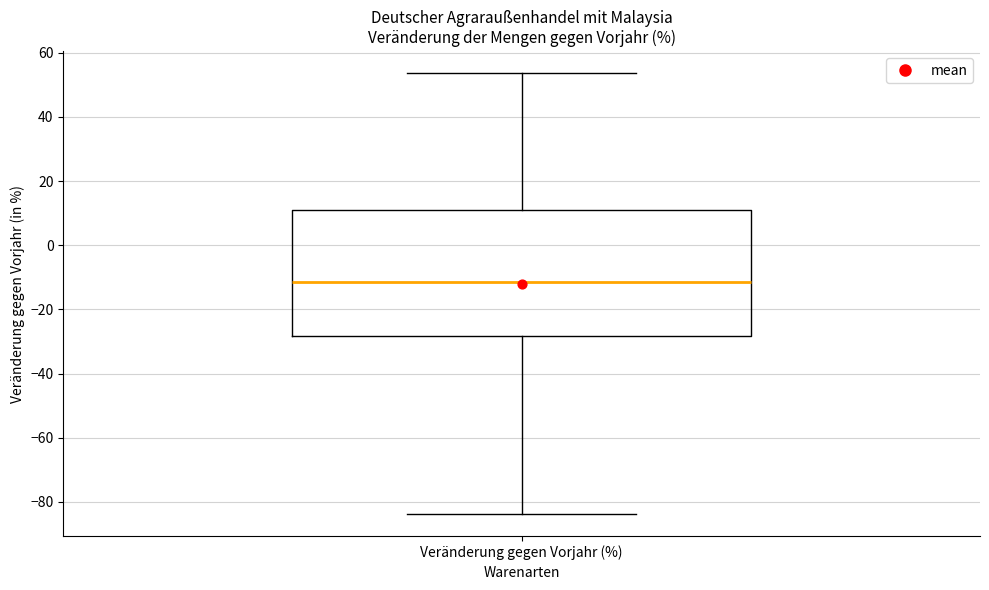

Read this box plot against the y-axis: the position of the median line, the range covered by the box, and the ends of both whiskers. The values are not printed on the chart, so give them approximately, as read against the axis.

median -12, box -28 to 12, whiskers -84 to 54